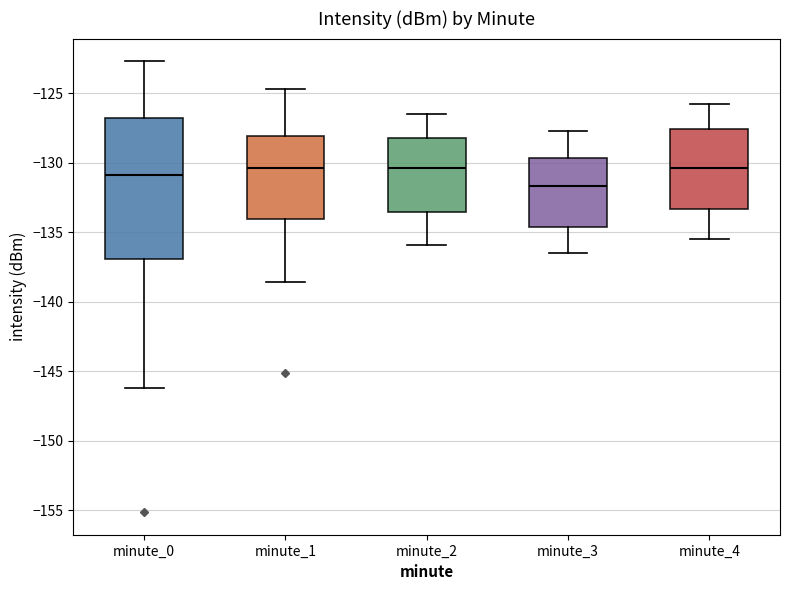

Reading left to right, transcribe this box plot: for each box, give where its median line is, the range the box spans, and where its two whiskers end, as read against the y-axis. The values are not printed on the chart, so give them approximately, as read against the axis.

minute_0: median -131.0, box -137.0 to -127.0, whiskers -146.0 to -122.5
minute_1: median -130.5, box -134.0 to -128.0, whiskers -138.5 to -124.5
minute_2: median -130.5, box -133.5 to -128.0, whiskers -136.0 to -126.5
minute_3: median -131.5, box -134.5 to -129.5, whiskers -136.5 to -127.5
minute_4: median -130.5, box -133.5 to -127.5, whiskers -135.5 to -126.0